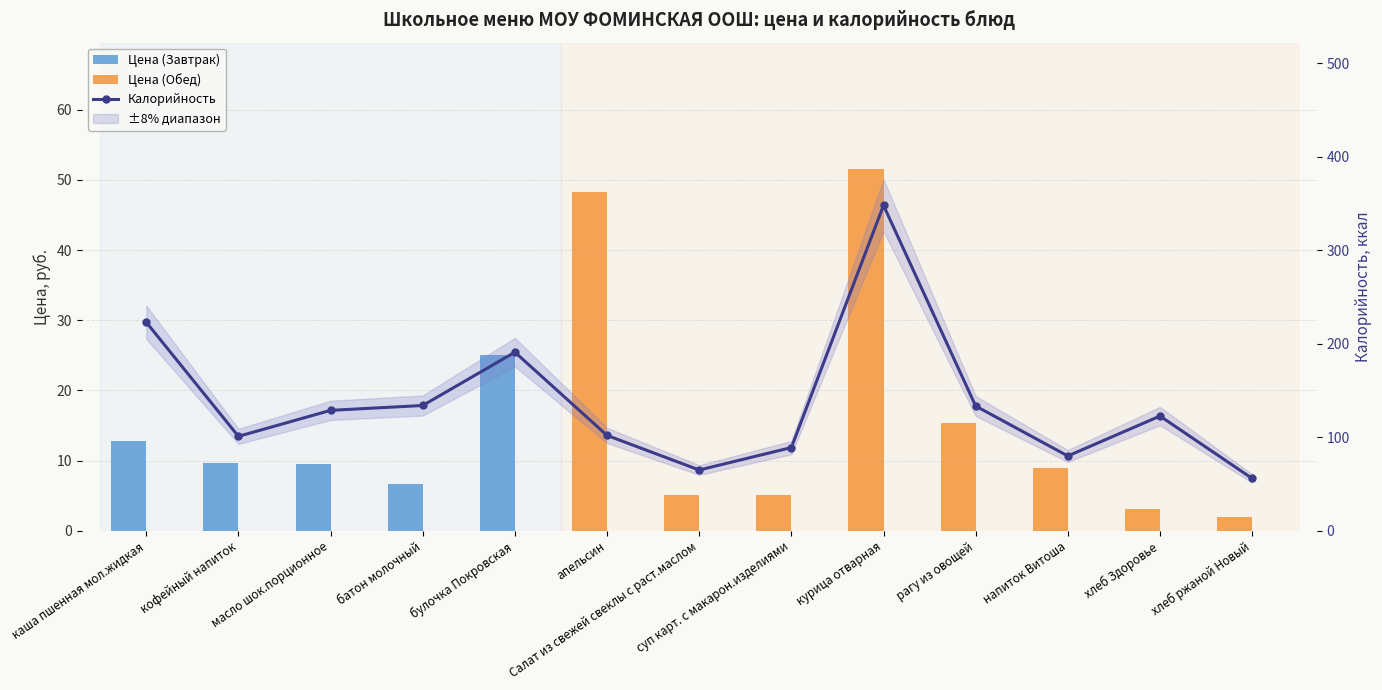

How many bars are there in total?

13